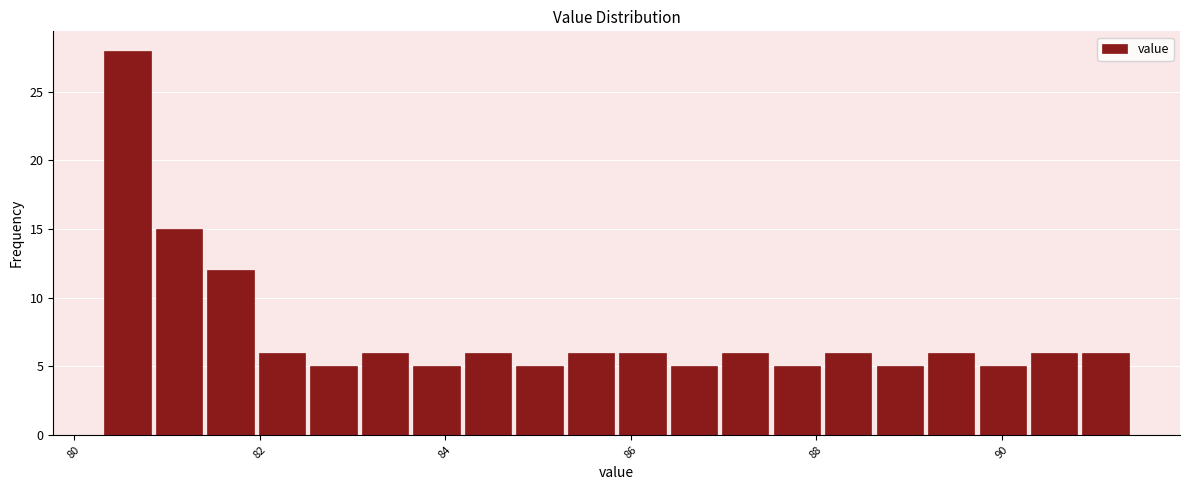

Around what value on the x-axis is the tallest bar? Give the approximate position of its centre, as read against the axis.

80.6